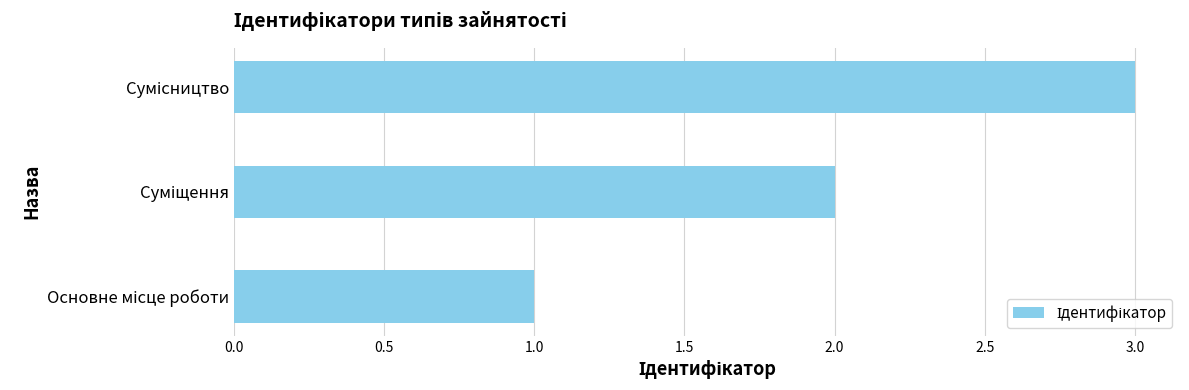

How many bars are there in total?

3